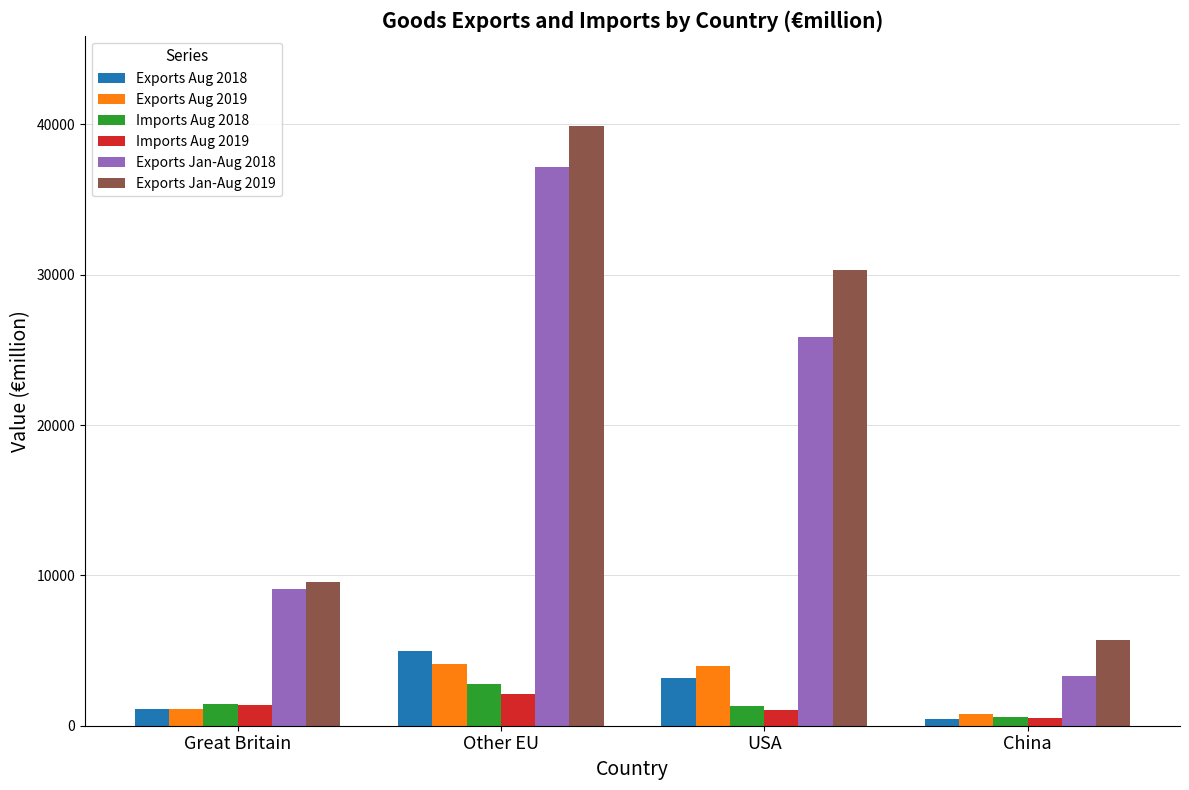

What is the maximum value shown in the chart?

39912.9